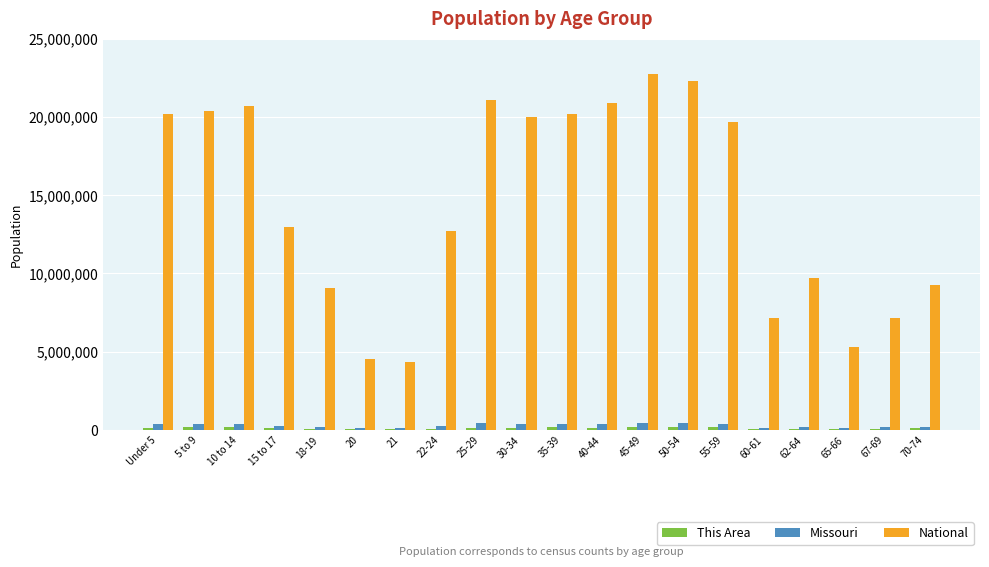

What value does the National series have at 40-44?

20890964